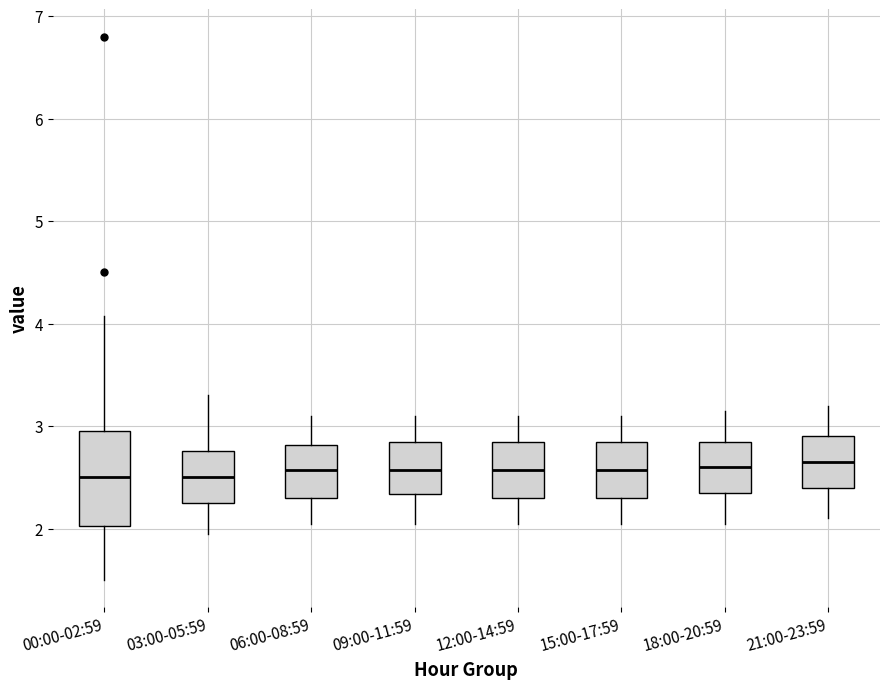

Comparing the boxes themselves (not the whiskers), which one is the tallest?

00:00-02:59